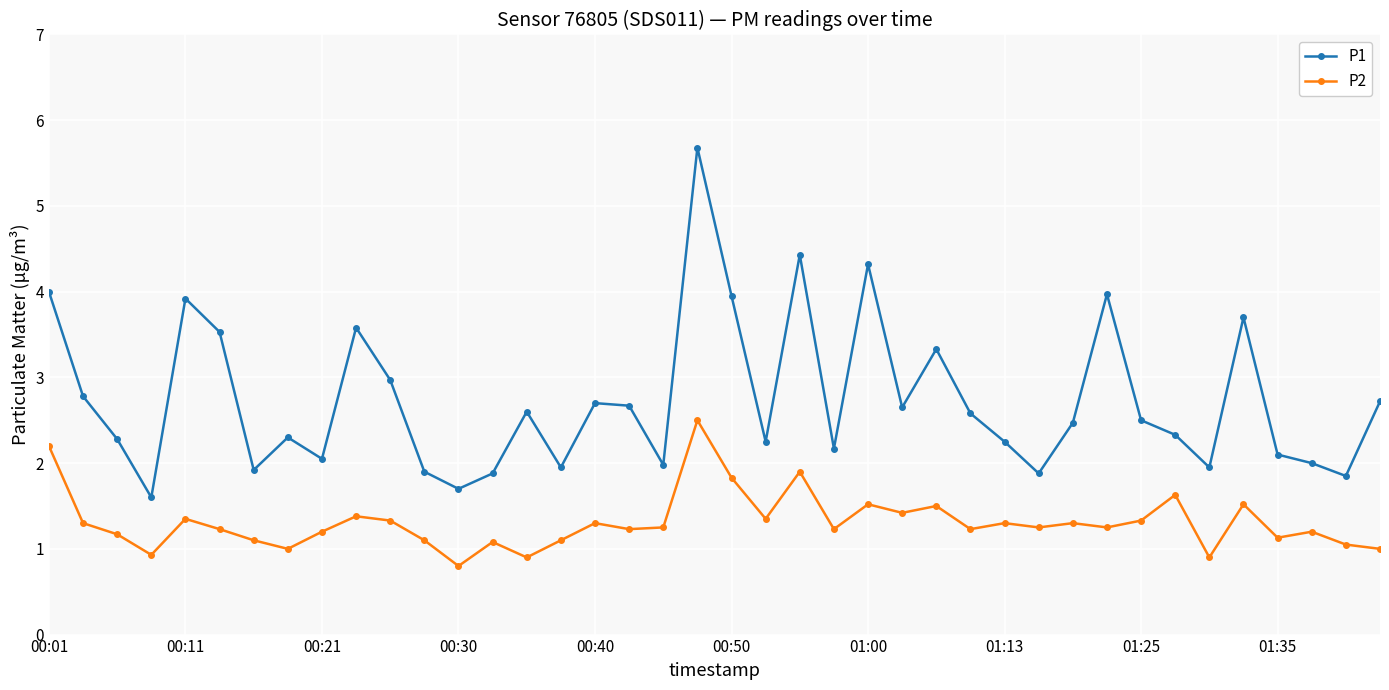

True or false: P1 has more than 1 points higher than both neighbors.

True